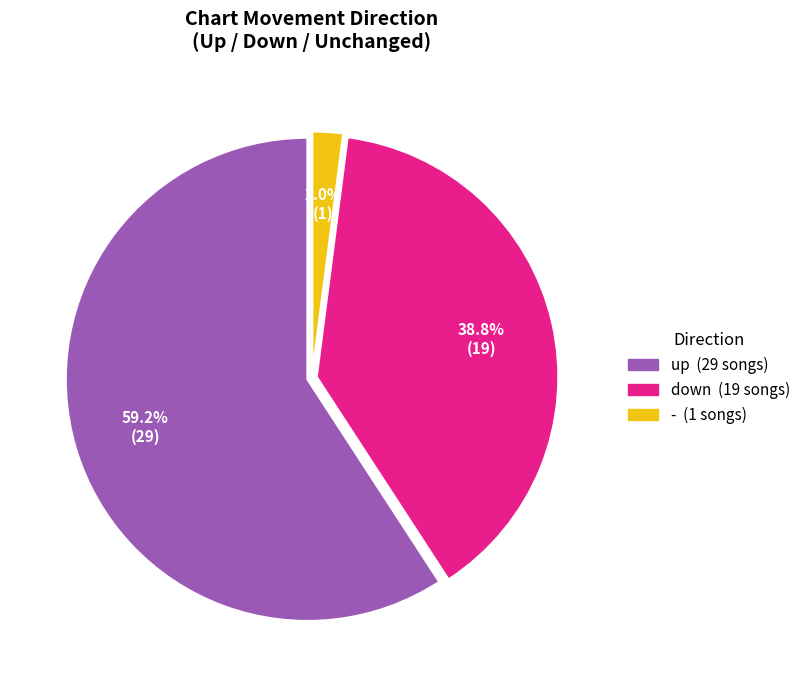

What percentage is NOT represented by down?

61.2%